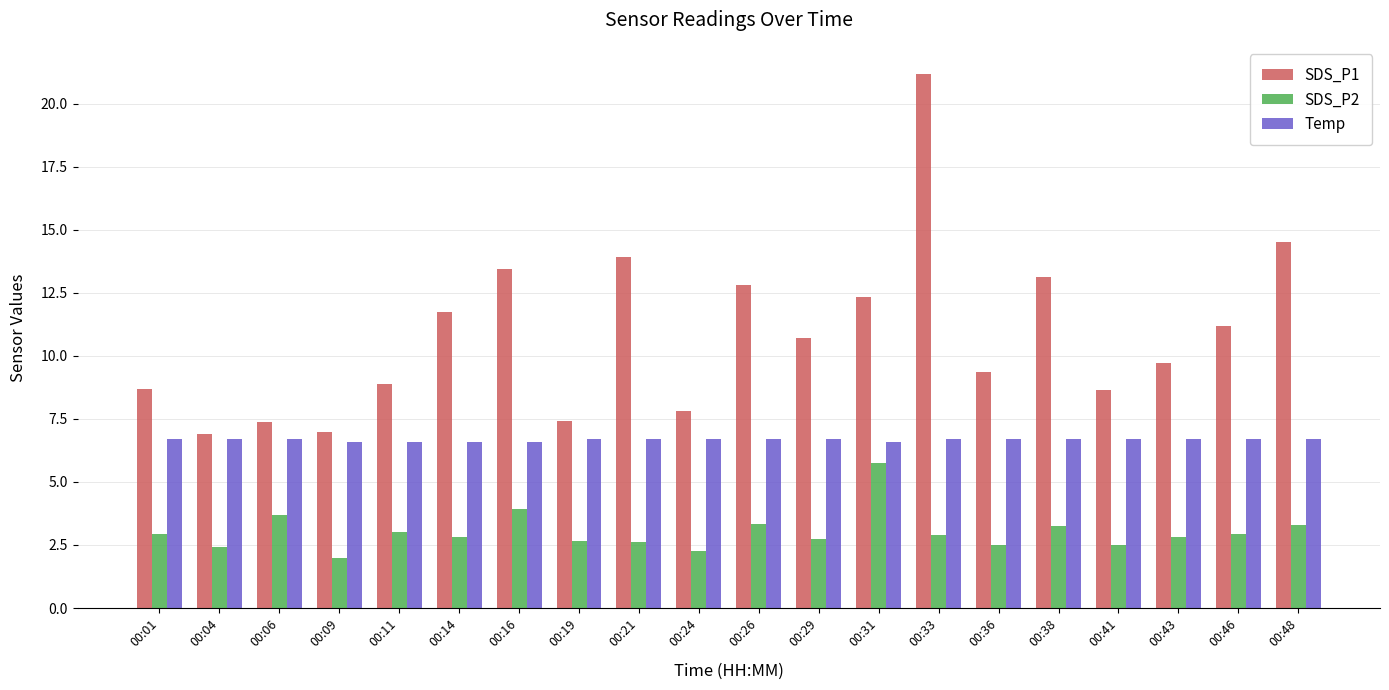

What is the difference between the second highest and minimum values in the Temp series?

0.1